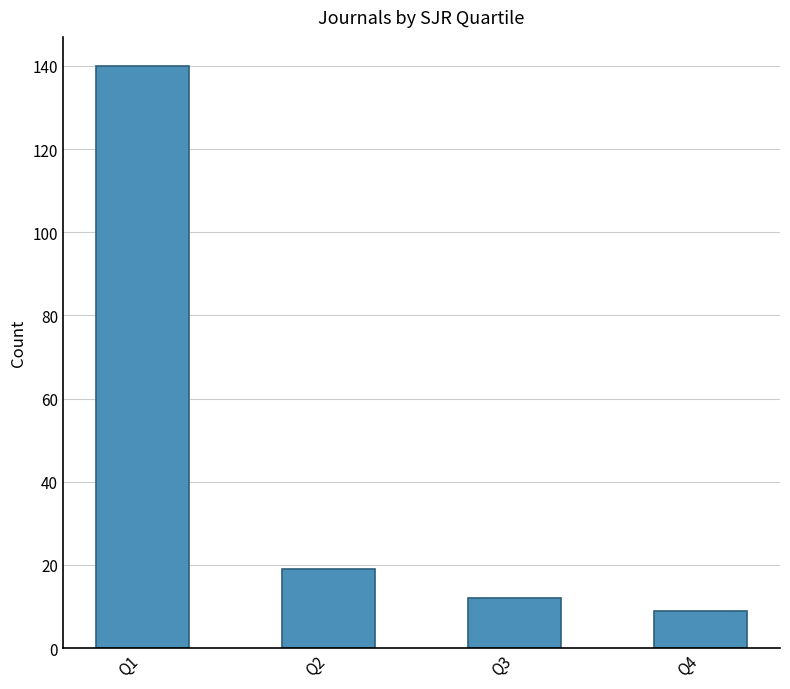

Is it true that the value at Q4 is 9?

True